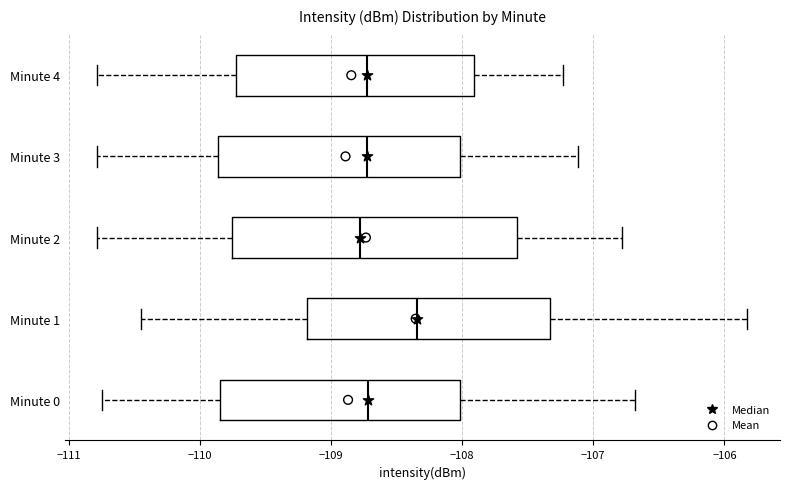

Reading bottom to top, read every box against the x-axis: the position of its median line, the range the box covers, and the ends of its whiskers. The values are not printed on the chart, so give them approximately, as read against the axis.

Minute 0: median -108.7, box -109.8 to -108.0, whiskers -110.7 to -106.7
Minute 1: median -108.3, box -109.2 to -107.3, whiskers -110.4 to -105.8
Minute 2: median -108.8, box -109.8 to -107.6, whiskers -110.8 to -106.8
Minute 3: median -108.7, box -109.9 to -108.0, whiskers -110.8 to -107.1
Minute 4: median -108.7, box -109.7 to -107.9, whiskers -110.8 to -107.2